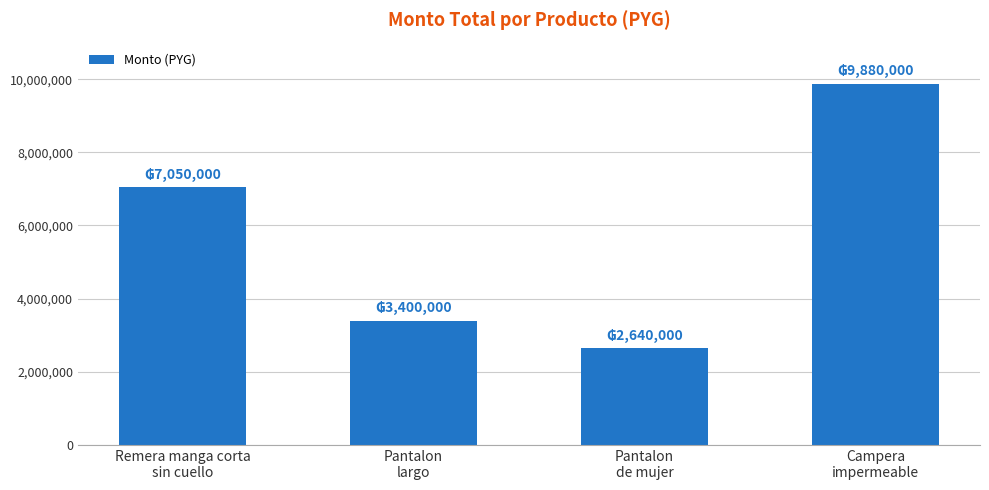

What is the difference between the maximum and minimum values?

7240000